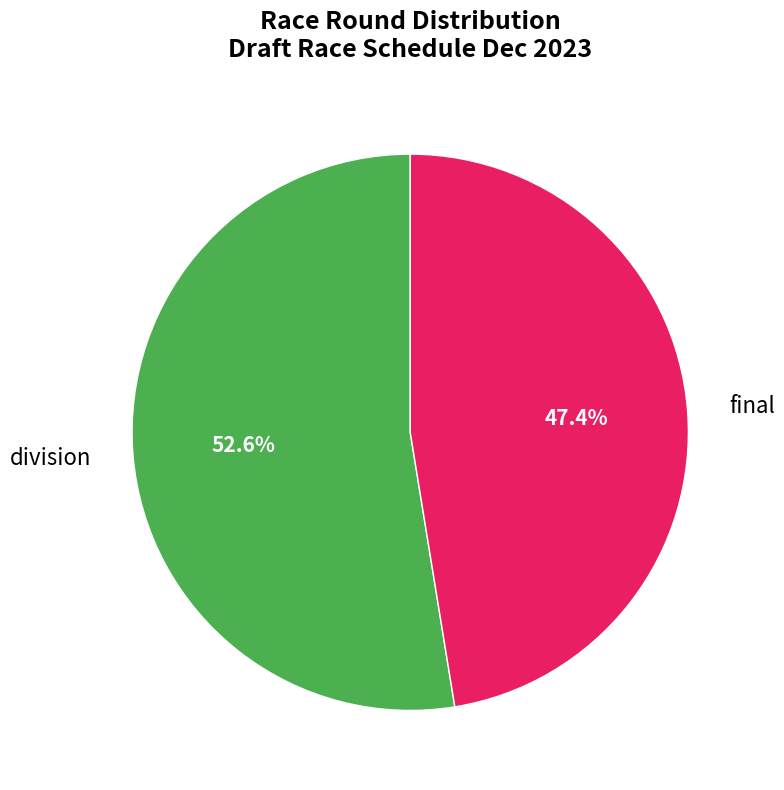

To the nearest percent, what is the average slice percentage?

50%